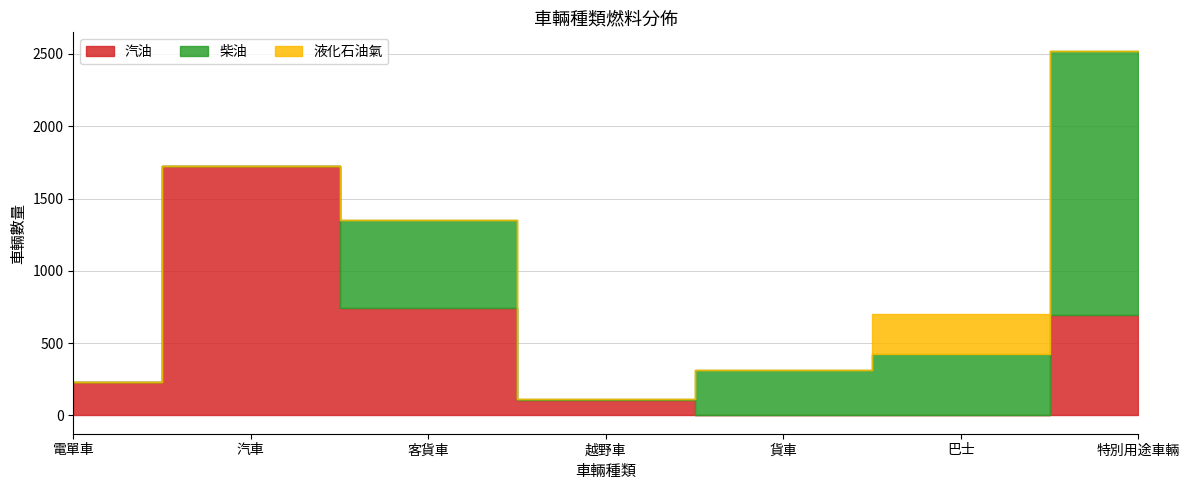

How many distinct data groups are displayed?

3